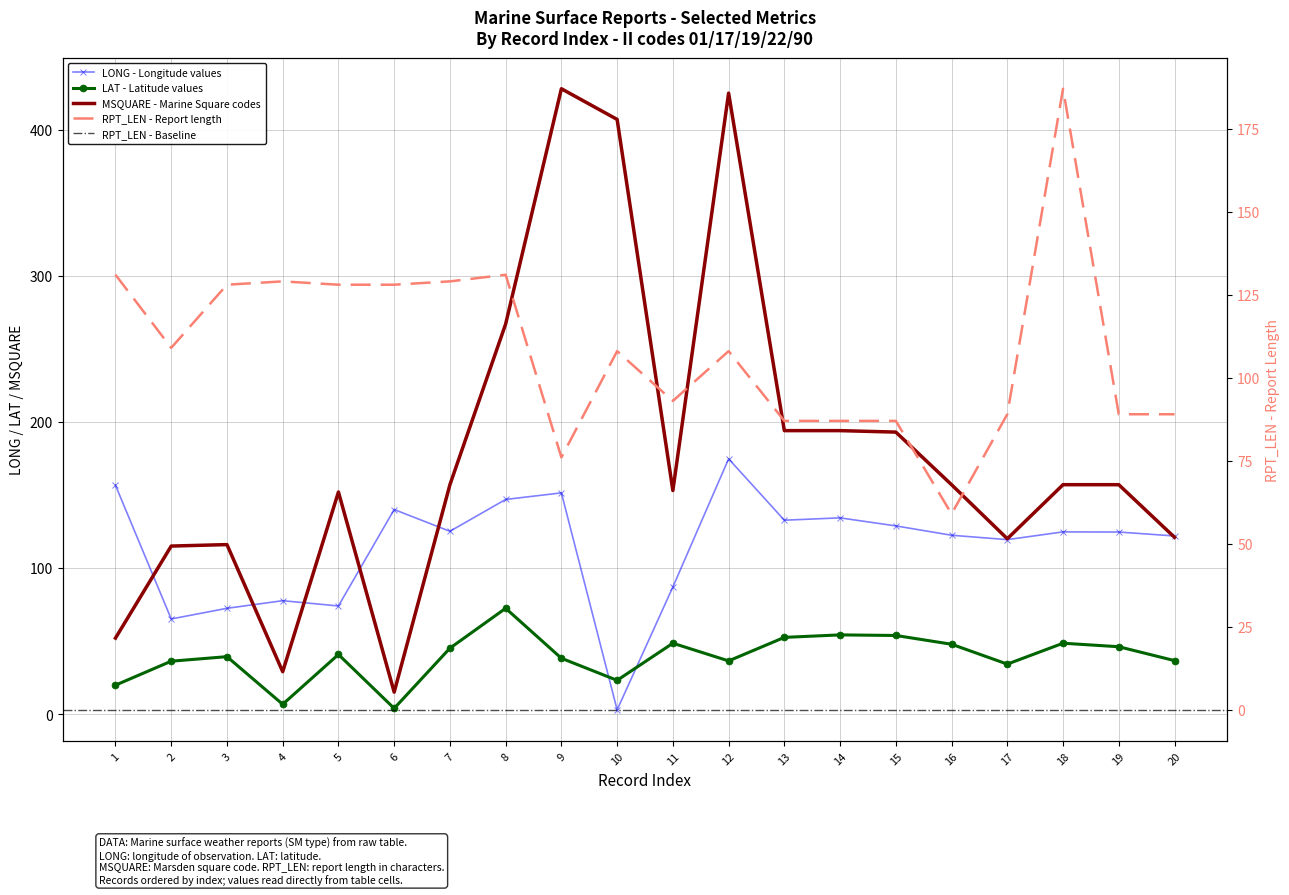

What is the minimum value for LAT?

3.9